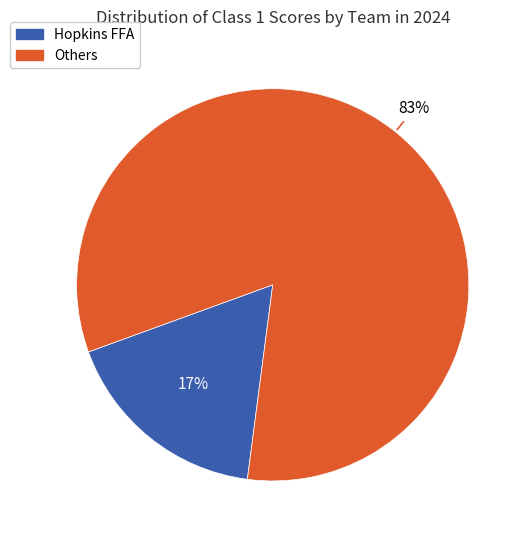

Is there a majority slice in this chart?

Yes